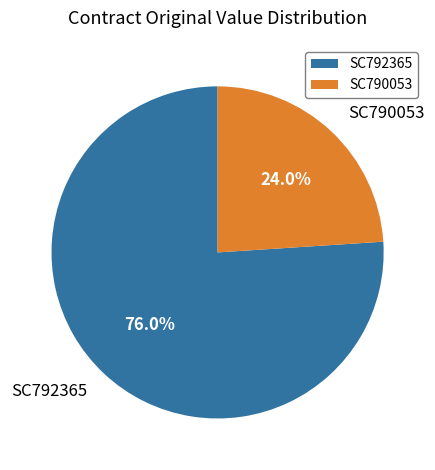

Which slice is the smallest?

SC790053